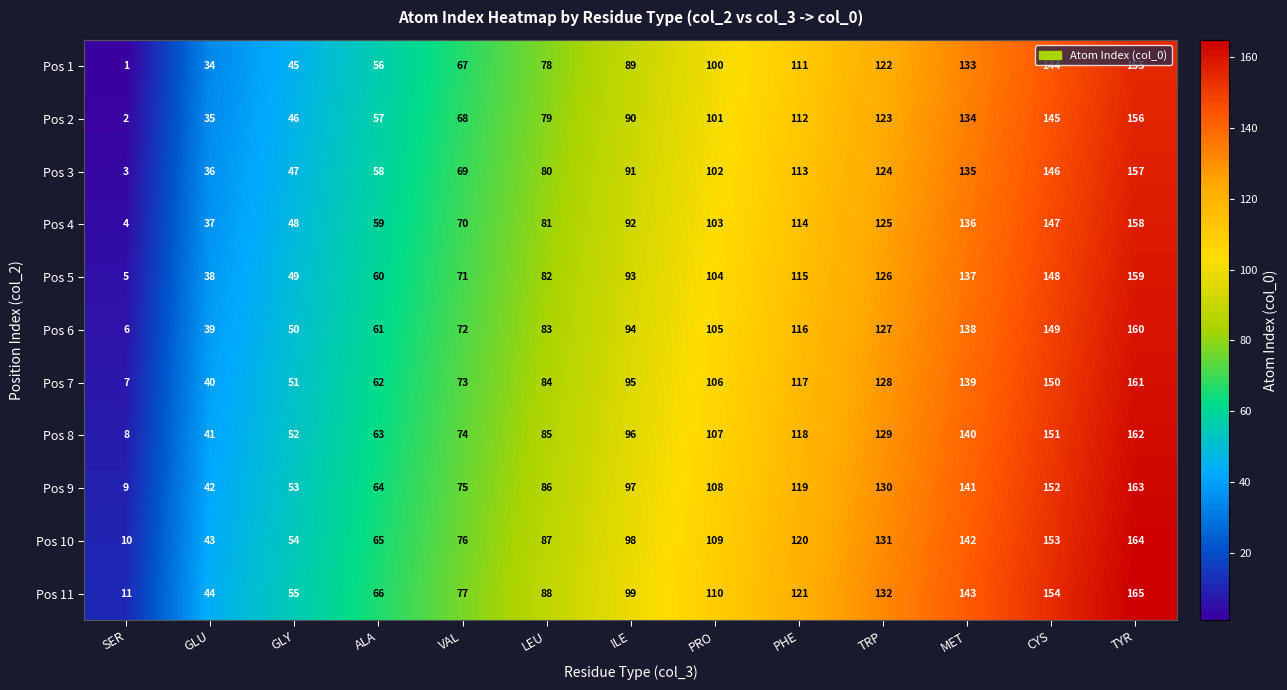

At which category is the sum across all series the highest?

TYR